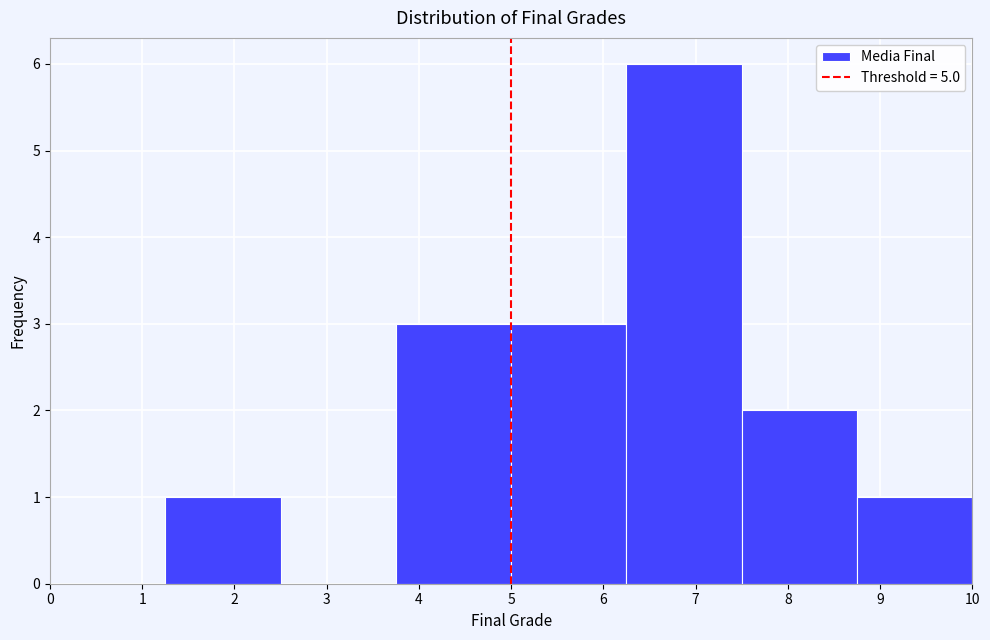

Which range on the x-axis has the tallest bar?

6.25 to 7.50